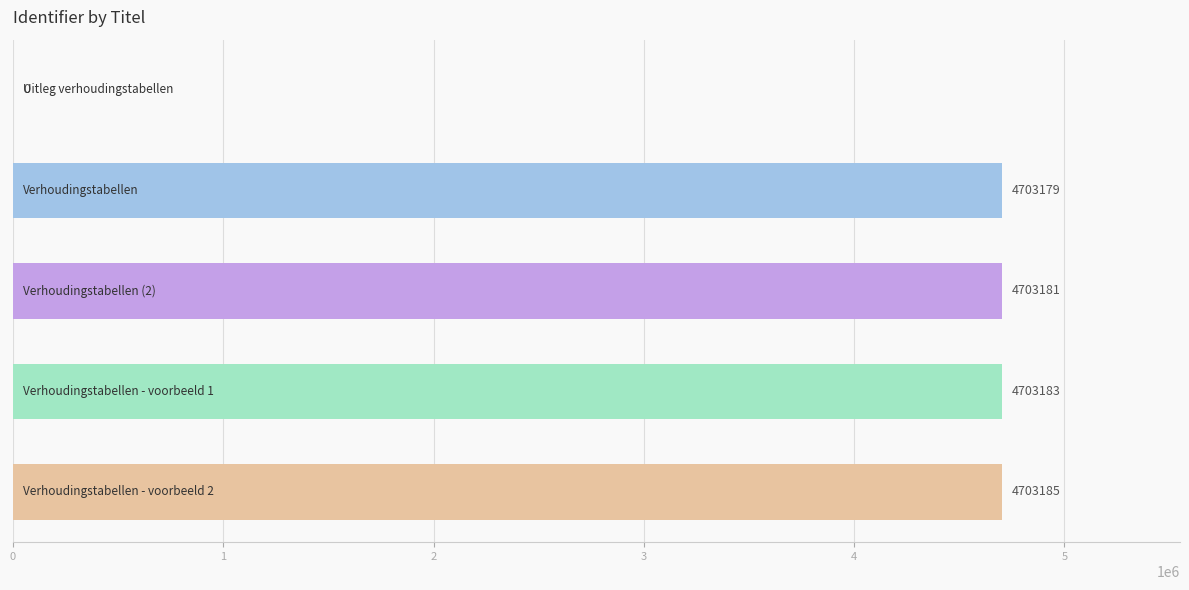

Count the number of categories in the chart.

5